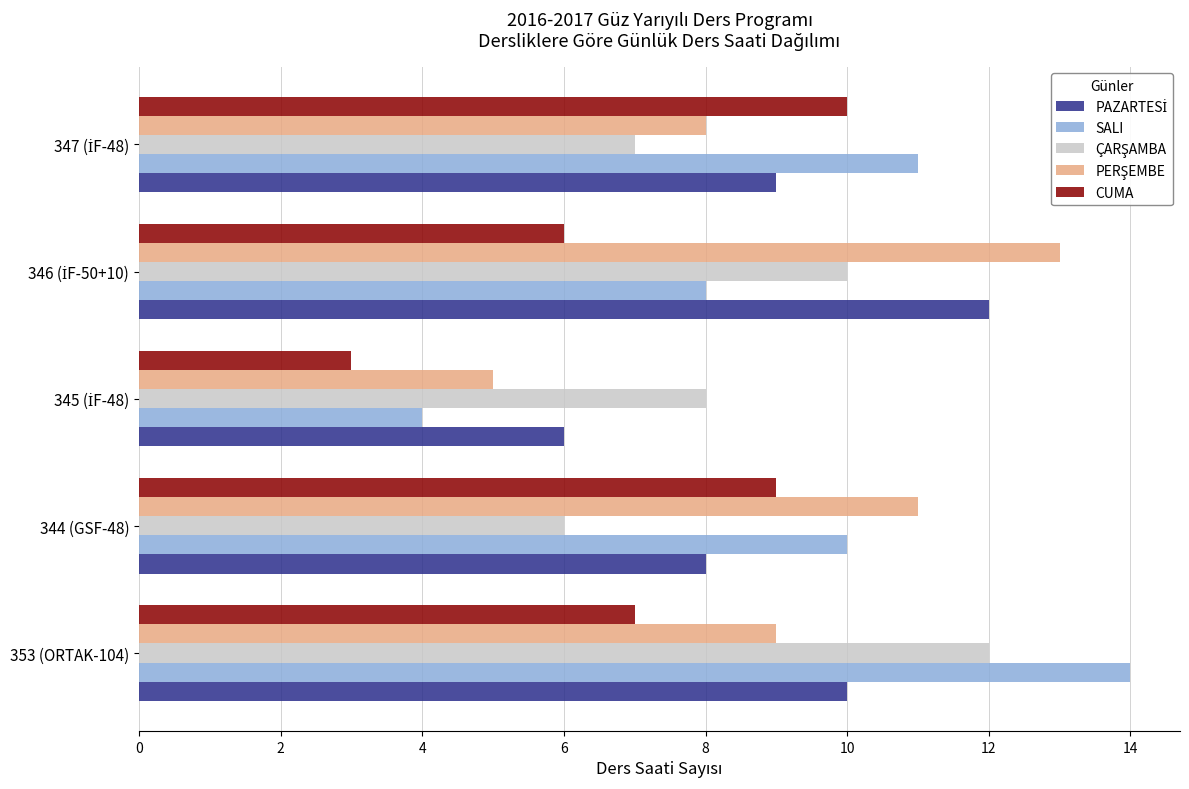

Which series has the largest range (max minus min)?

SALI